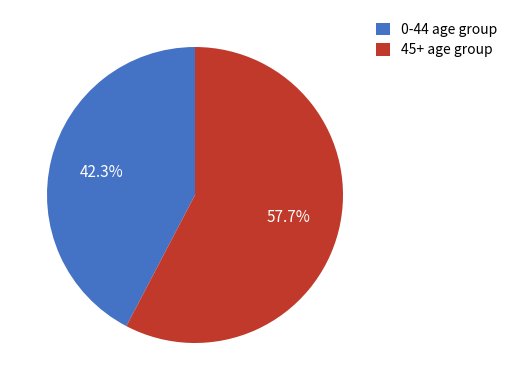

Which has a higher value, 45+ age group or 0-44 age group?

45+ age group